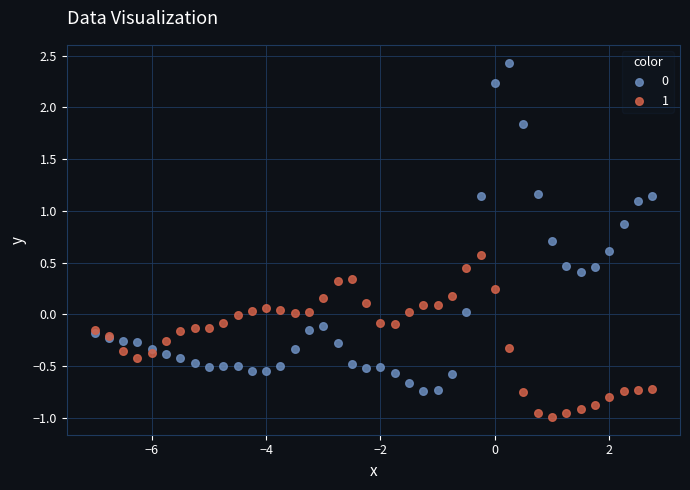

What is the X range (max minus min) for the scatter plot?

9.8